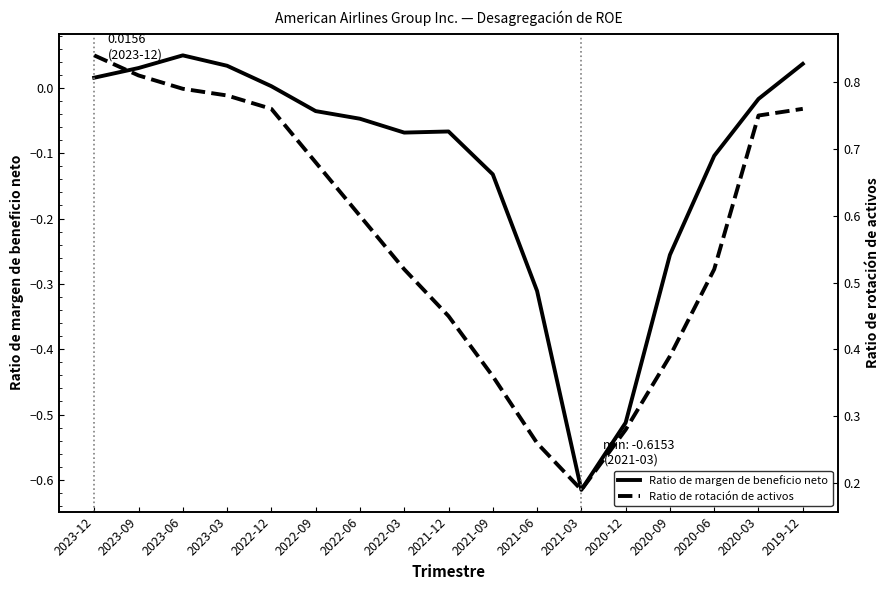

True or false: Ratio de rotación de activos and Ratio de margen de beneficio neto cross at least once.

False